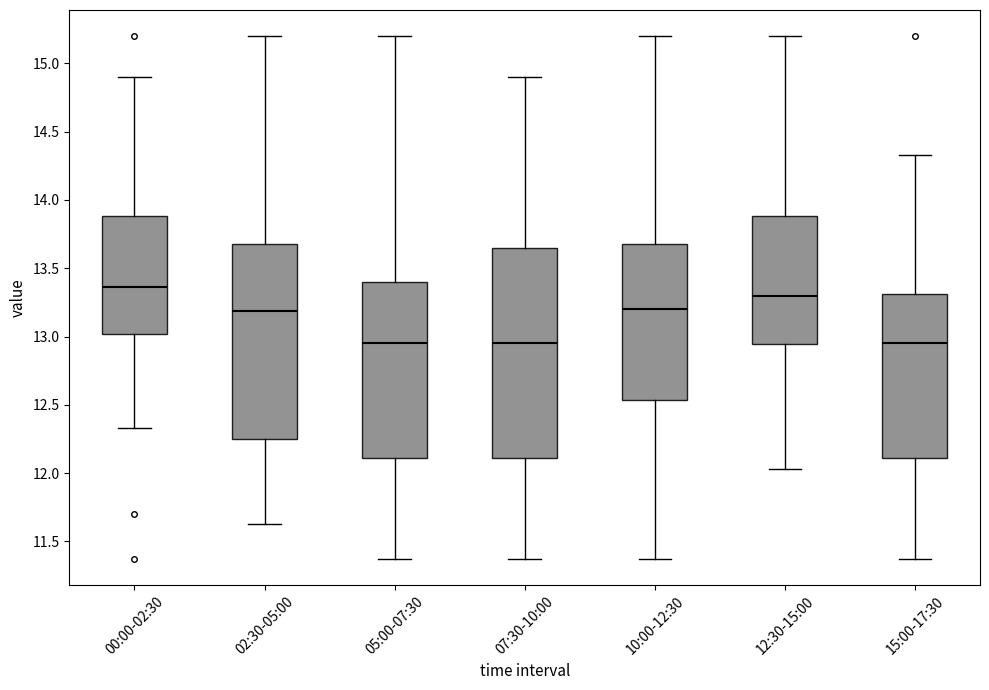

Reading left to right, read every box against the y-axis: the position of its median line, the range the box covers, and the ends of its whiskers. The values are not printed on the chart, so give them approximately, as read against the axis.

00:00-02:30: median 13.35, box 13.00 to 13.90, whiskers 12.35 to 14.90
02:30-05:00: median 13.20, box 12.25 to 13.70, whiskers 11.65 to 15.20
05:00-07:30: median 12.95, box 12.10 to 13.40, whiskers 11.35 to 15.20
07:30-10:00: median 12.95, box 12.10 to 13.65, whiskers 11.35 to 14.90
10:00-12:30: median 13.20, box 12.55 to 13.70, whiskers 11.35 to 15.20
12:30-15:00: median 13.30, box 12.95 to 13.90, whiskers 12.05 to 15.20
15:00-17:30: median 12.95, box 12.10 to 13.30, whiskers 11.35 to 14.35